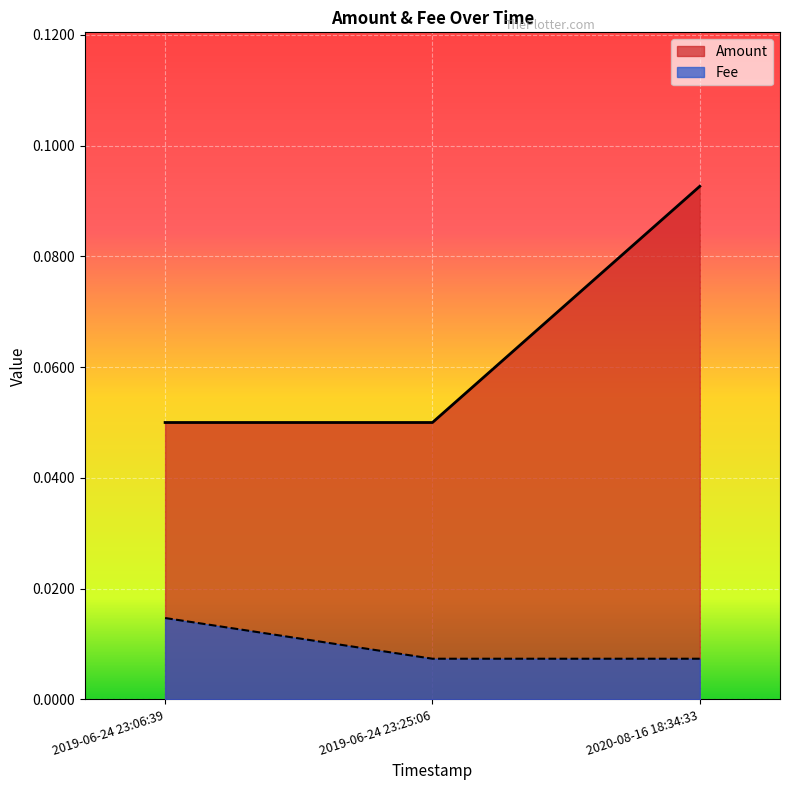

The Amount series shows 0.0 at 2020-08-16 18:34:33. True or false?

False